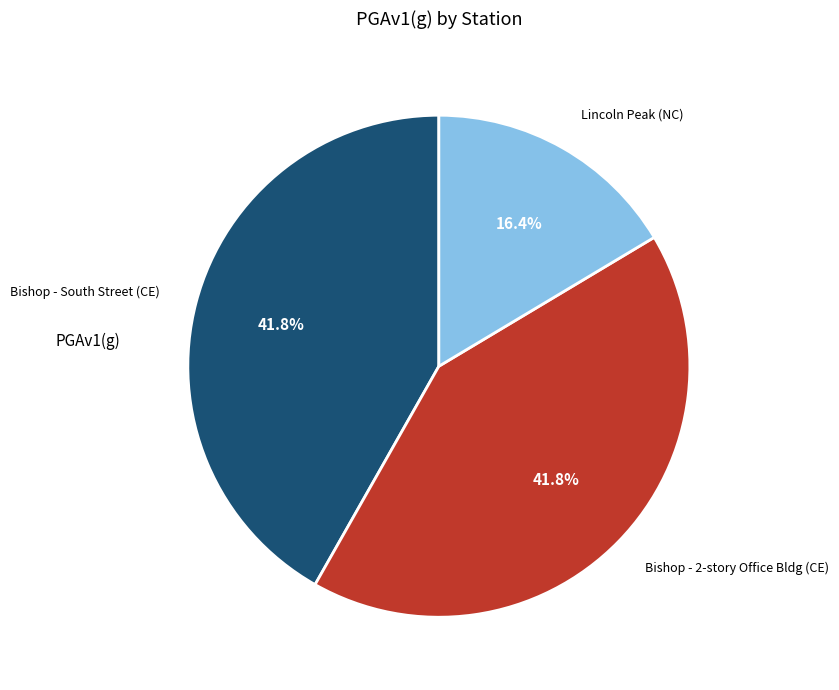

How many slices are in this pie chart?

3